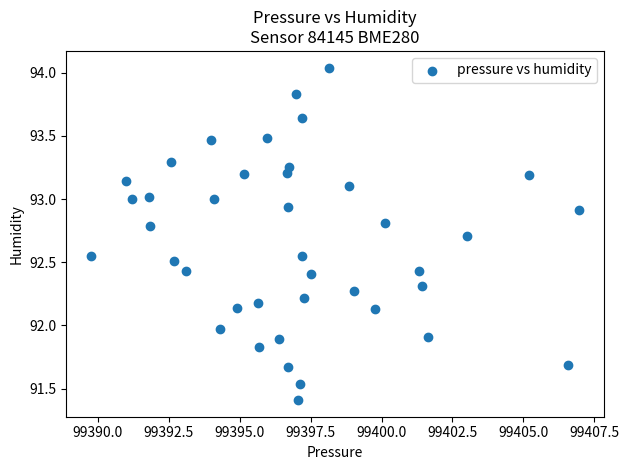

What is the range of X values (max minus min)?

17.2